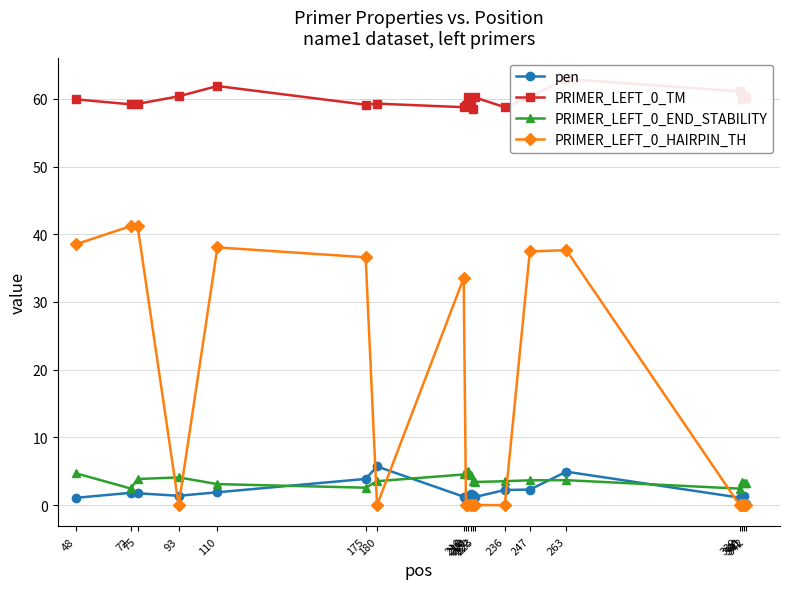

What is the difference between the second highest and second lowest values in the pen series?

4.0